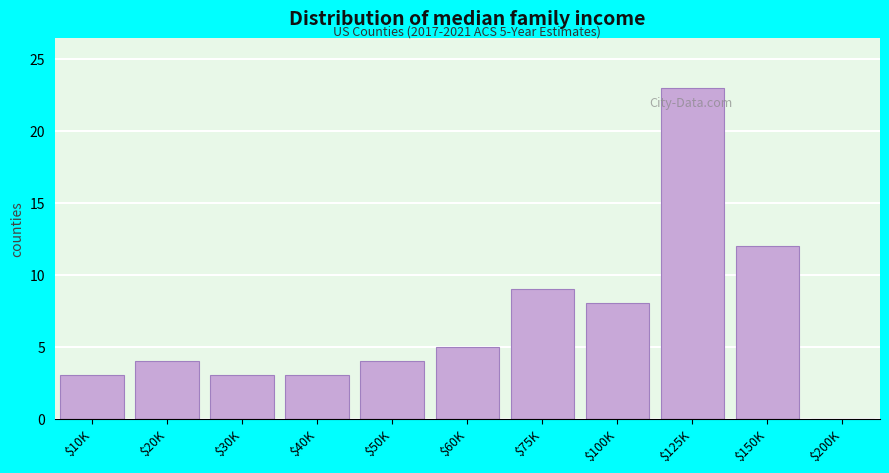

What is the sum of all values?

74